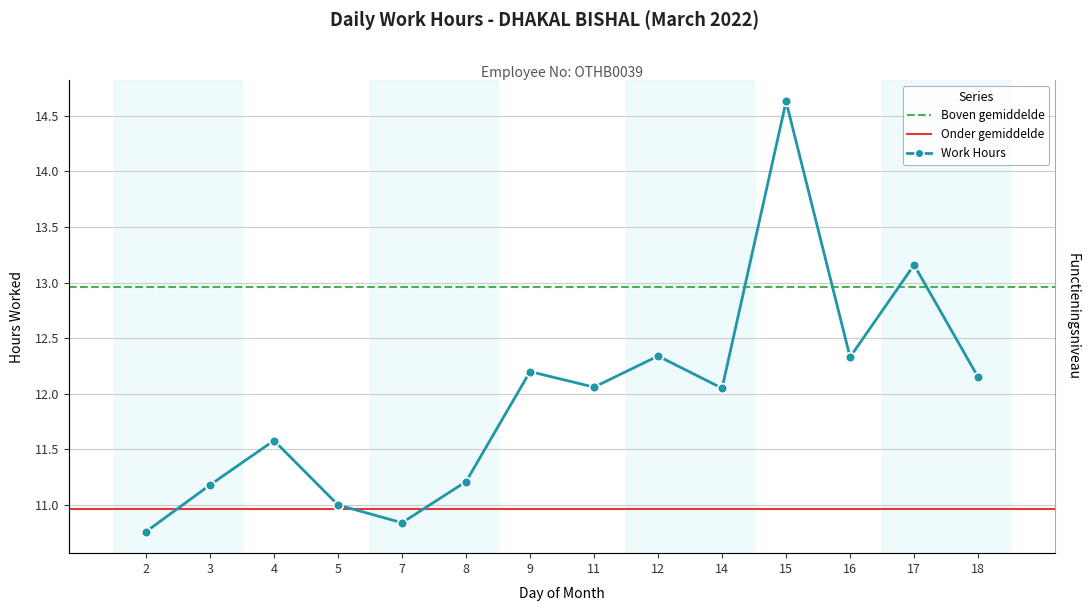

What is the minimum value shown in the chart?

10.8